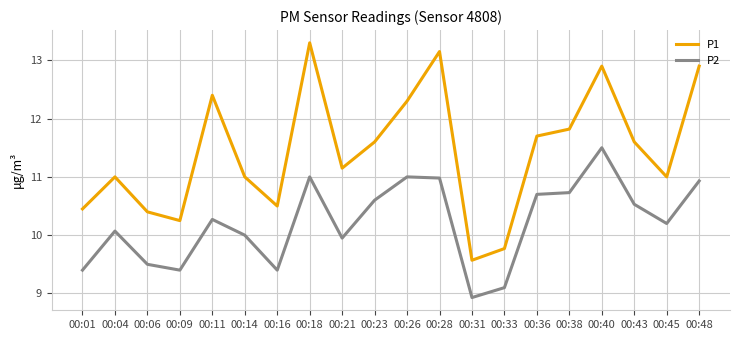

At 00:04, list the series in order from largest to smallest.

P1, P2